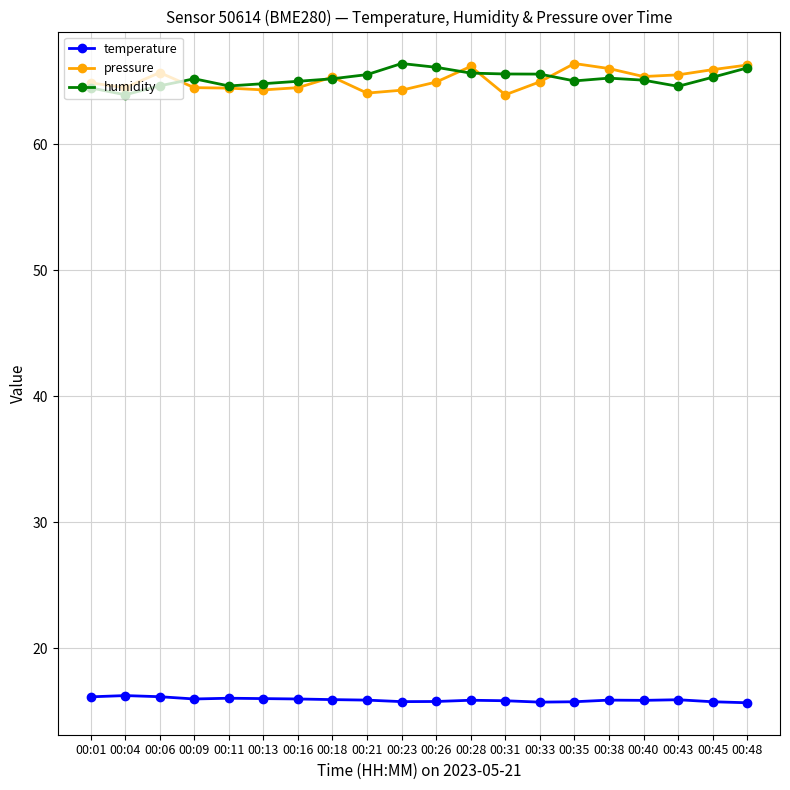

What is the value of the humidity point at the 13th from the left?

65.6